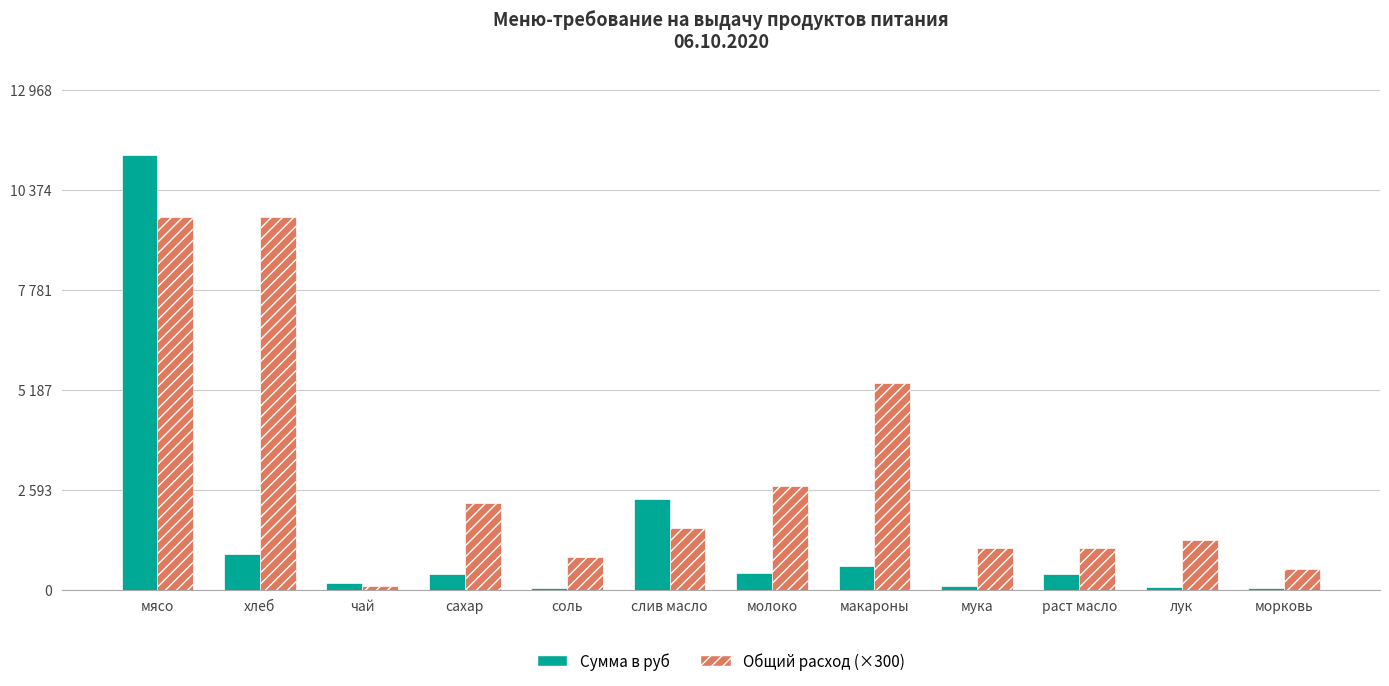

What is the difference between the maximum and minimum values in the Сумма в руб series?

11242.6